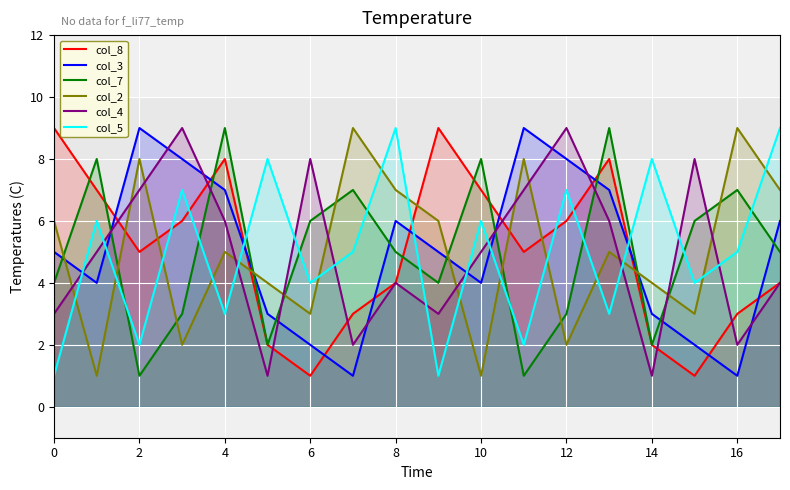

Reading right to left, transcribe all the data shown in this chart.

col_8: 4	3	1	2	8	6	5	7	9	4	3	1	2	8	6	5	7	9
col_3: 6	1	2	3	7	8	9	4	5	6	1	2	3	7	8	9	4	5
col_7: 5	7	6	2	9	3	1	8	4	5	7	6	2	9	3	1	8	4
col_2: 7	9	3	4	5	2	8	1	6	7	9	3	4	5	2	8	1	6
col_4: 4	2	8	1	6	9	7	5	3	4	2	8	1	6	9	7	5	3
col_5: 9	5	4	8	3	7	2	6	1	9	5	4	8	3	7	2	6	1